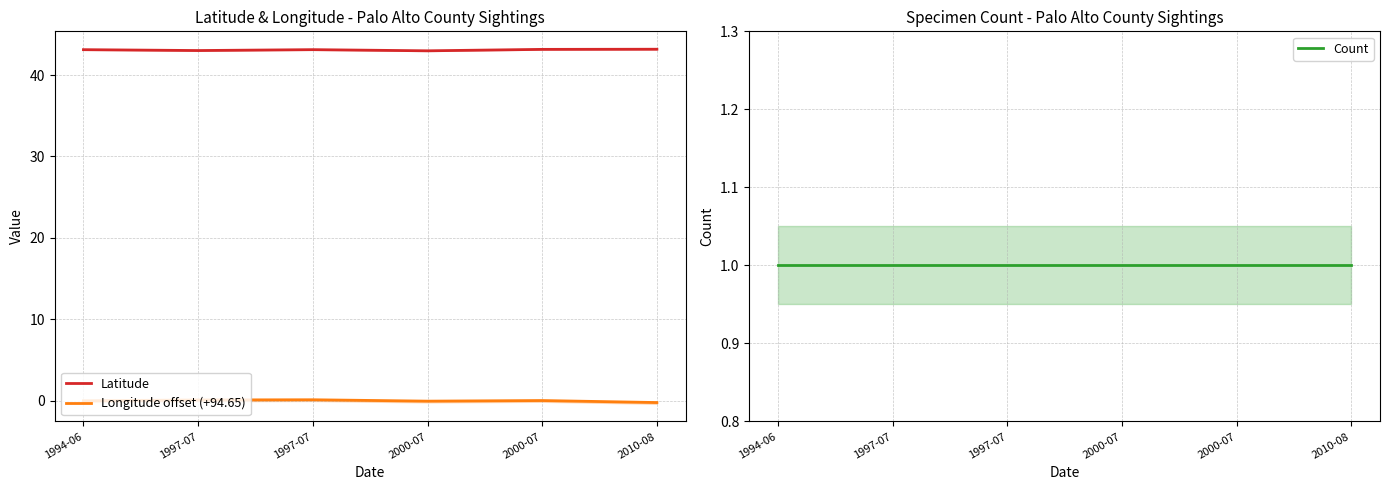

Which category has the highest value across all series?

2010-08